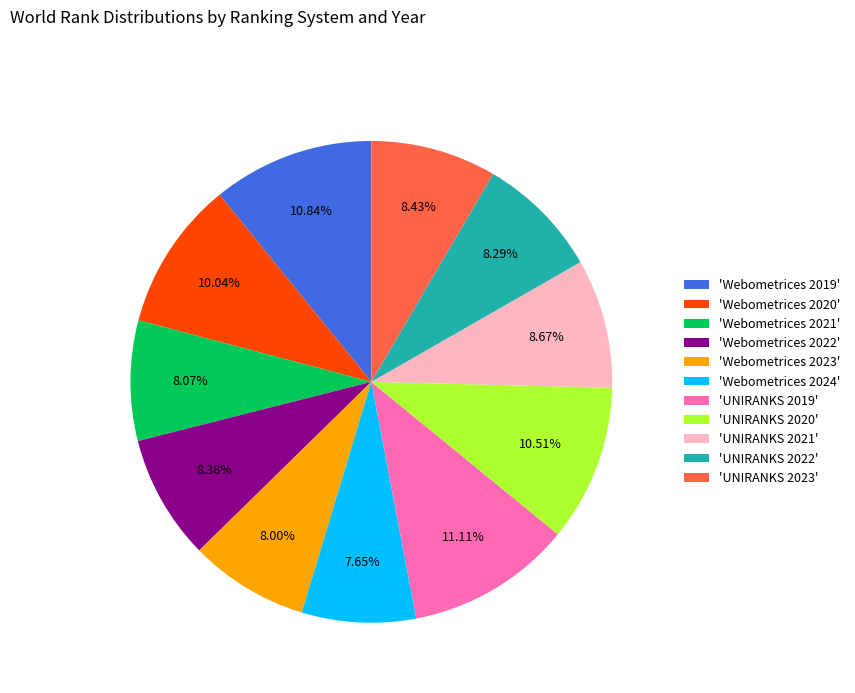

Is there any slice that represents more than half of the pie?

No